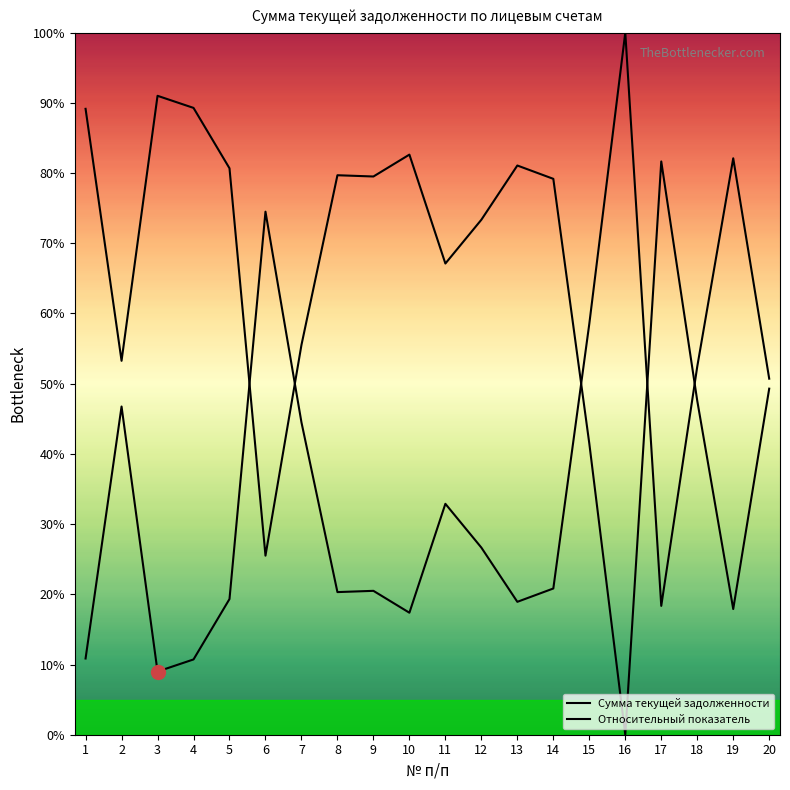

What is the sum of the values at 3 and 8?

29.3